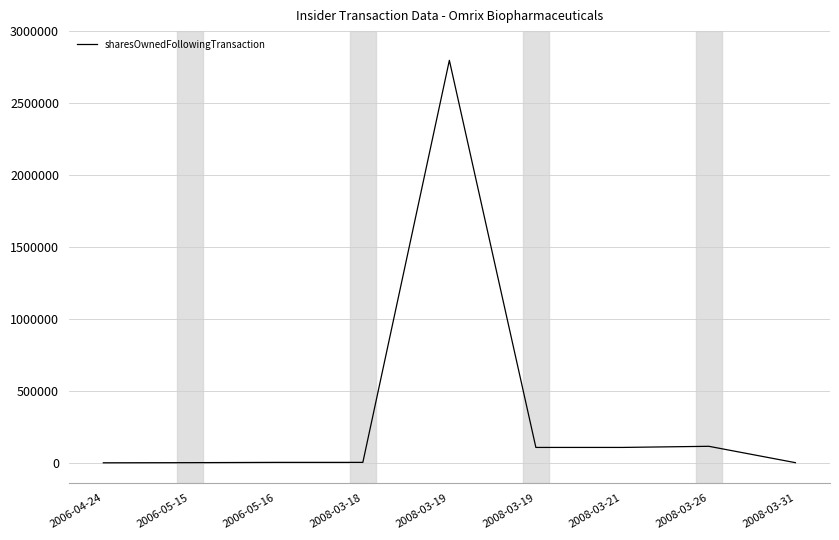

Does the chart have visible grid lines?

Yes